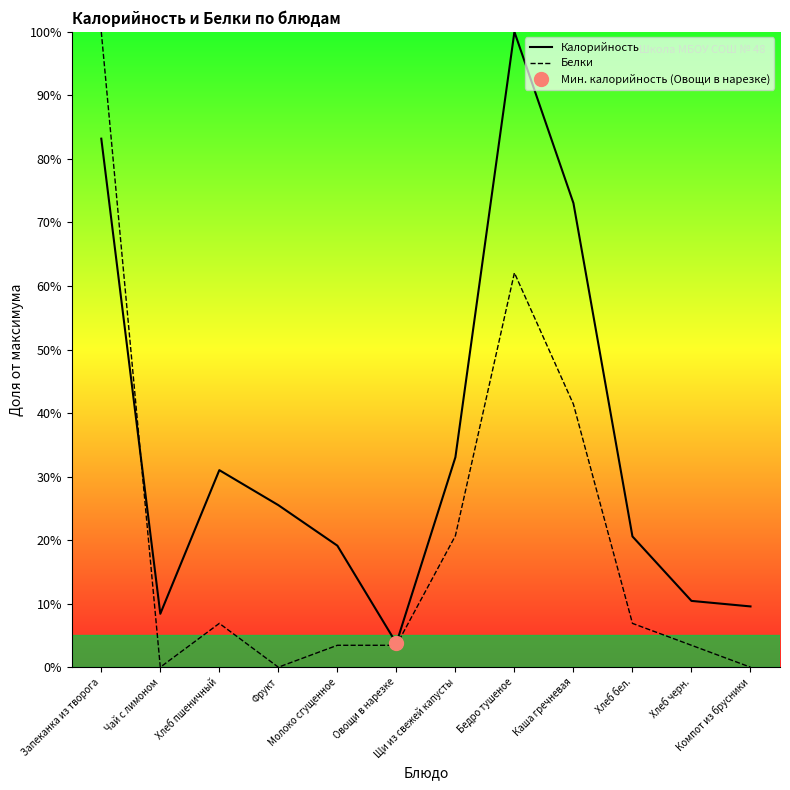

At which category does Белки reach its first local valley?

Чай с лимоном